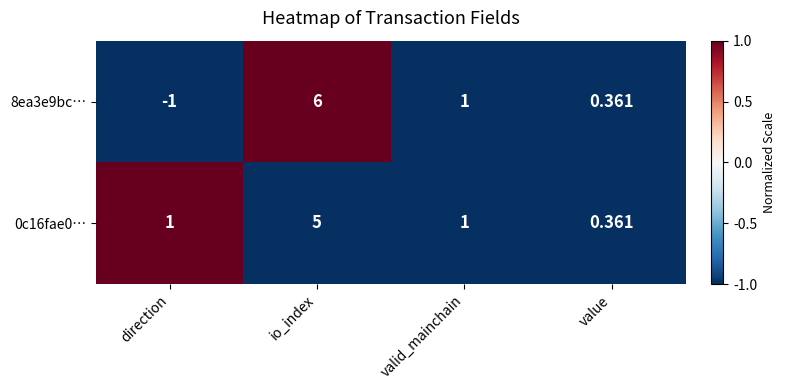

Count the number of categories in the chart.

4